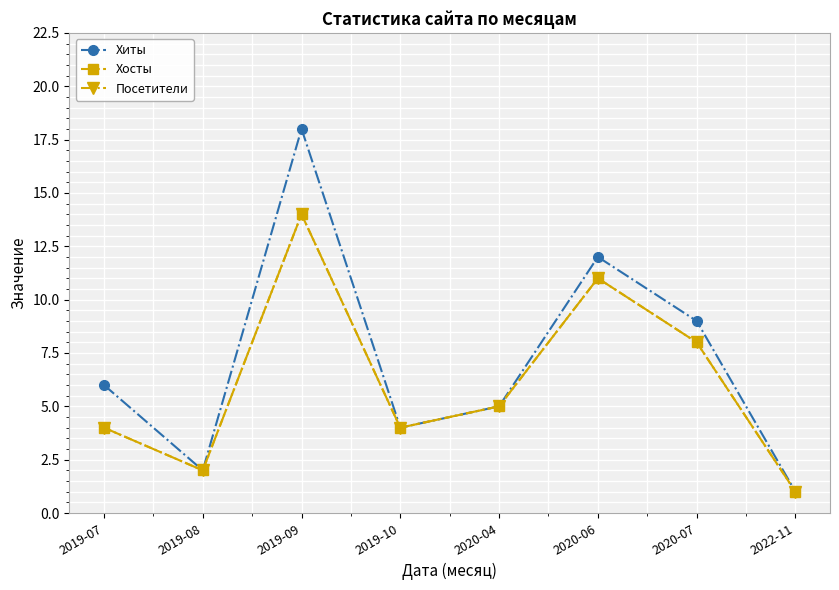

Is it true that Посетители equals 11 at 2020-06?

True